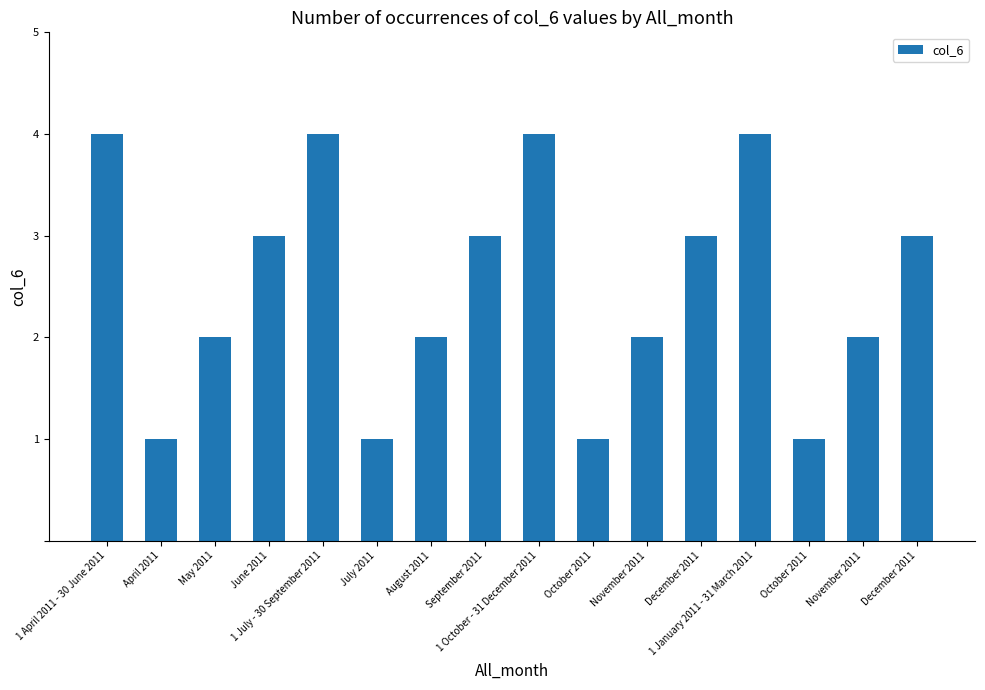

Reading right to left, list all the values displayed in this chart.

3	2	1	4	3	2	1	4	3	2	1	4	3	2	1	4